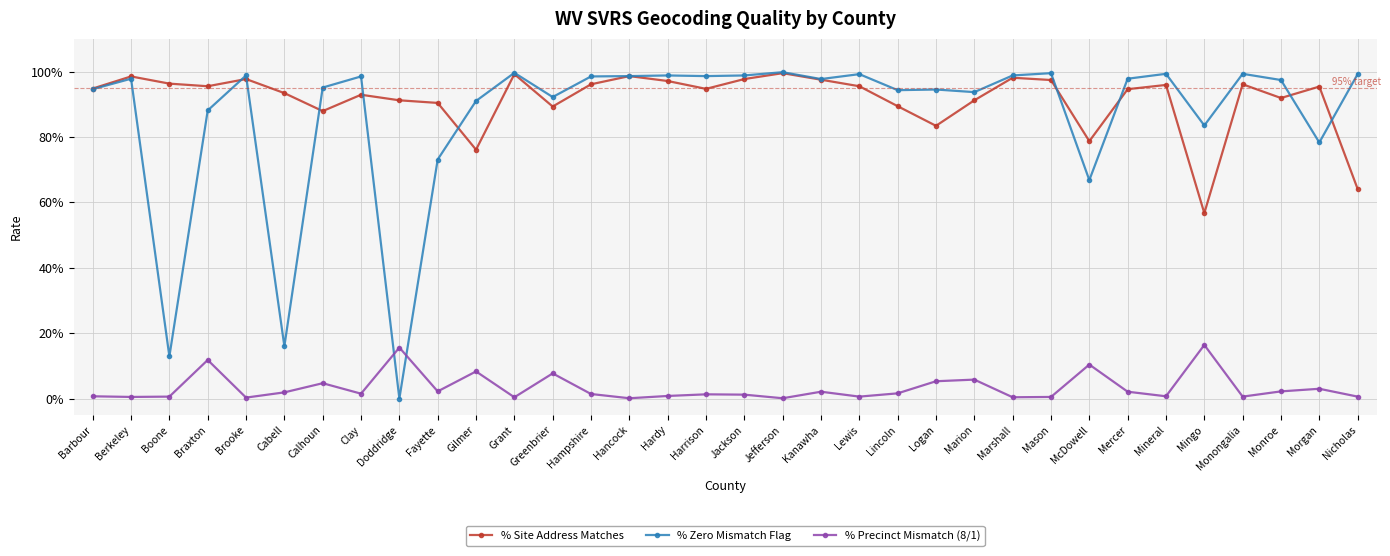

Rank the categories by % Site Address Matches value from lowest to highest.

Mingo, Nicholas, Gilmer, McDowell, Logan, Calhoun, Greenbrier, Lincoln, Fayette, Doddridge, Marion, Monroe, Clay, Cabell, Mercer, Harrison, Barbour, Morgan, Braxton, Lewis, Mineral, Hampshire, Monongalia, Boone, Hardy, Mason, Kanawha, Brooke, Jackson, Marshall, Berkeley, Hancock, Grant, Jefferson